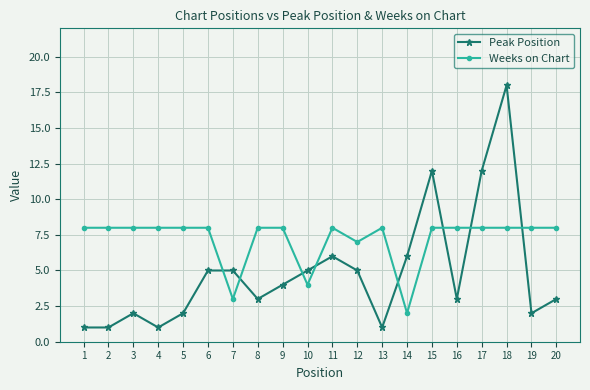

What is the maximum value for Weeks on Chart?

8